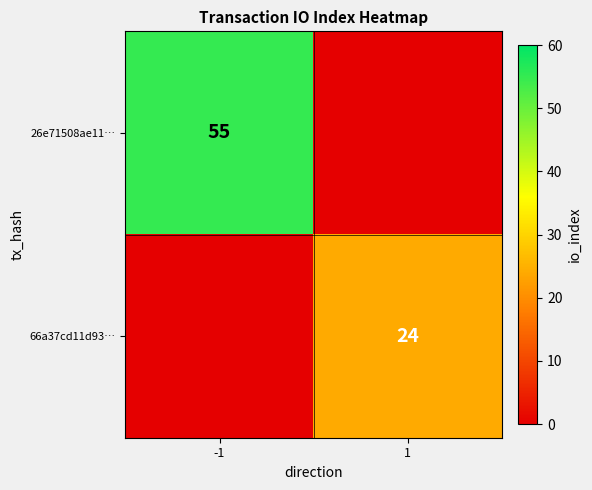

The value of 26e71508ae11… at -1 is 55. True or false?

True